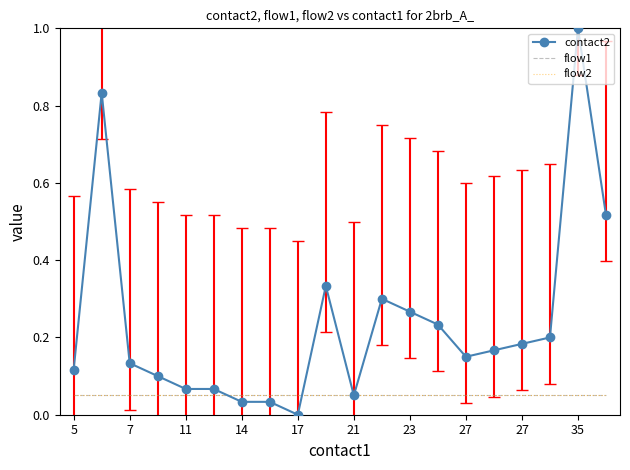

True or false: flow2 and flow1 intersect in this chart.

False